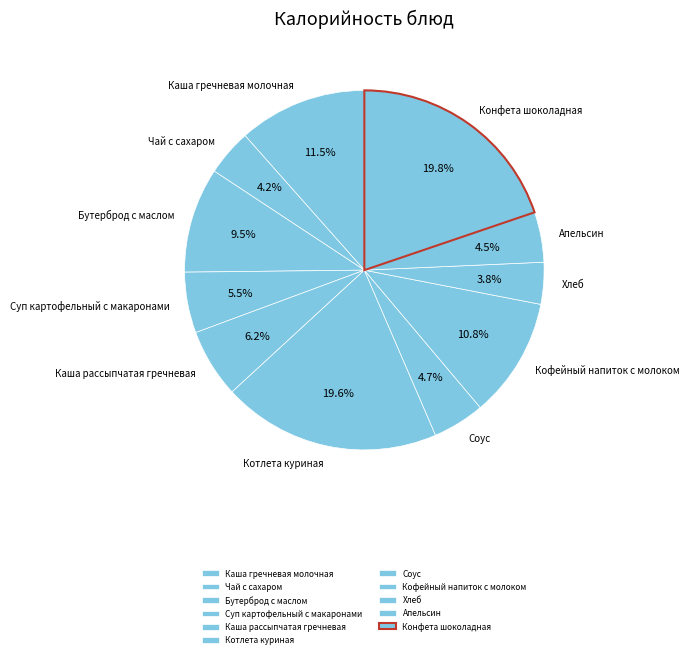

What is the ratio of the value at Суп картофельный с макаронами to the value at Каша рассыпчатая гречневая?

0.9